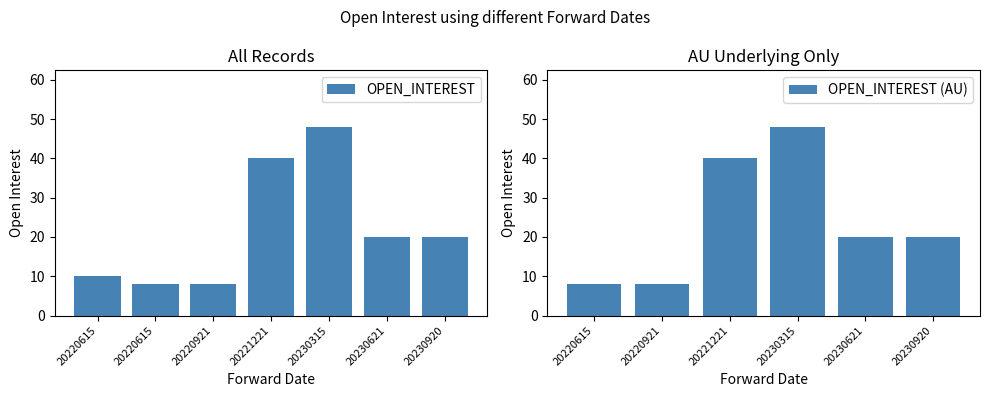

What is the value of the 1st bar from the left?

10